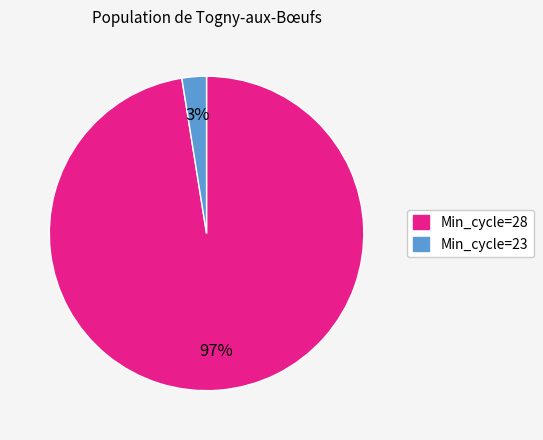

Is there a majority slice in this chart?

Yes